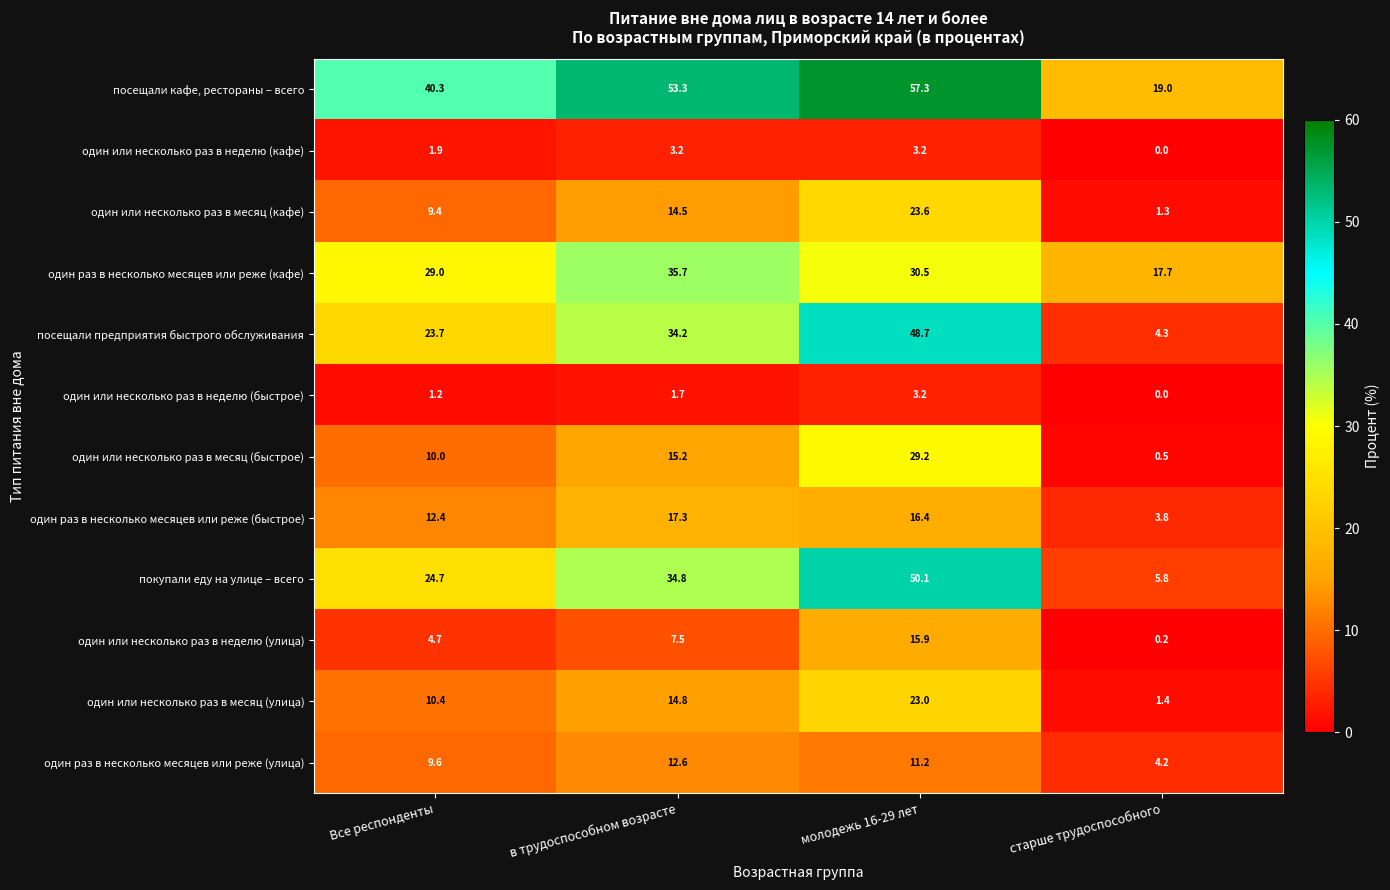

What is the difference between the maximum and second lowest values in the покупали еду на улице – всего series?

25.4